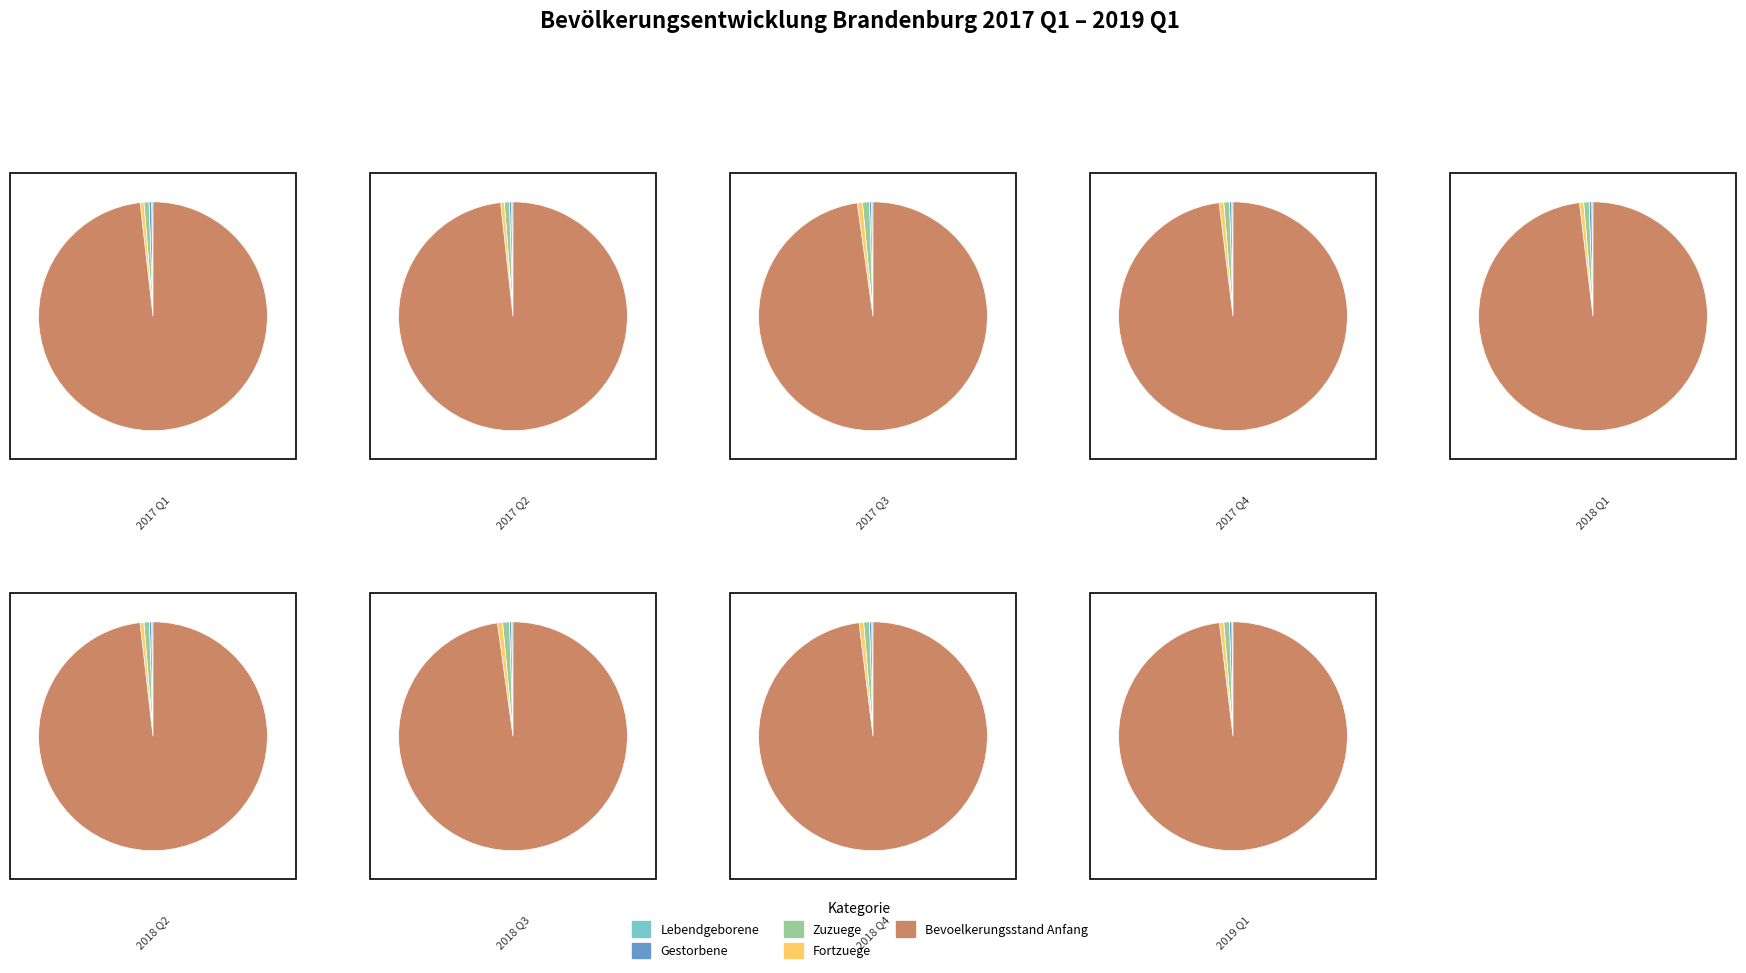

Does 6 represent more than half of the total?

No